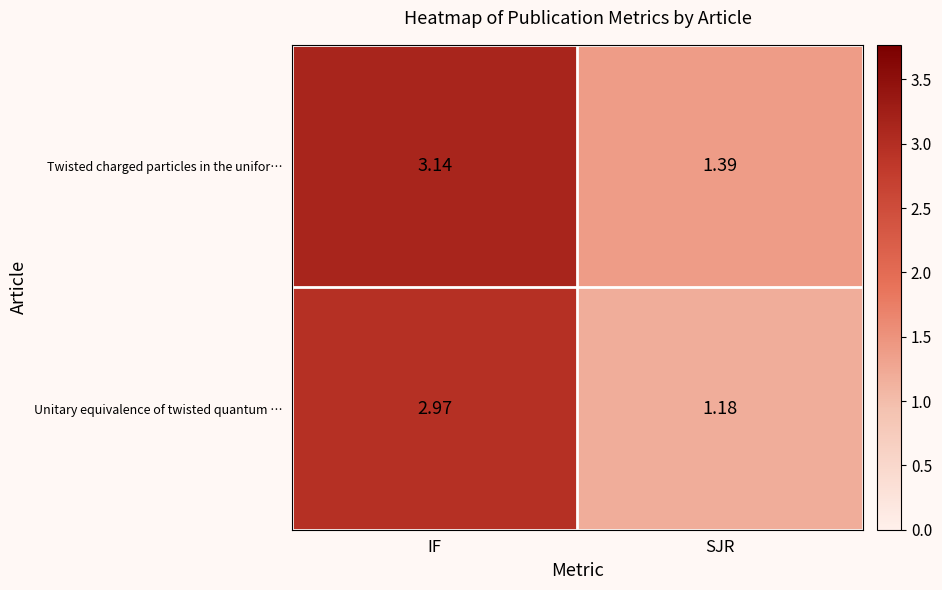

Which category has the highest value across all series?

IF